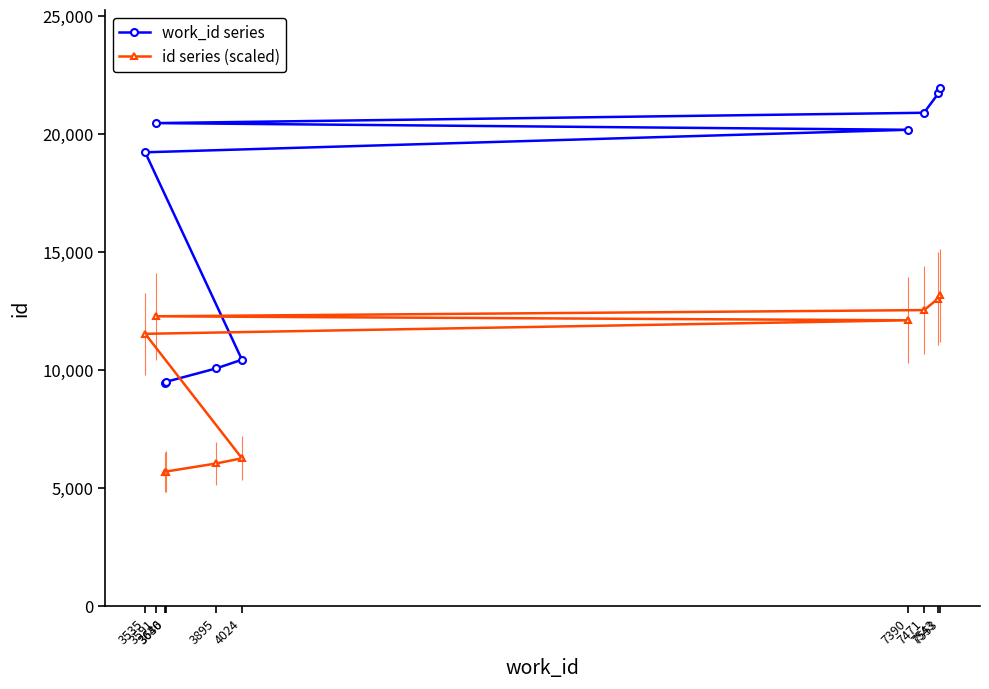

At which label is work_id series closest to 15701?

3535